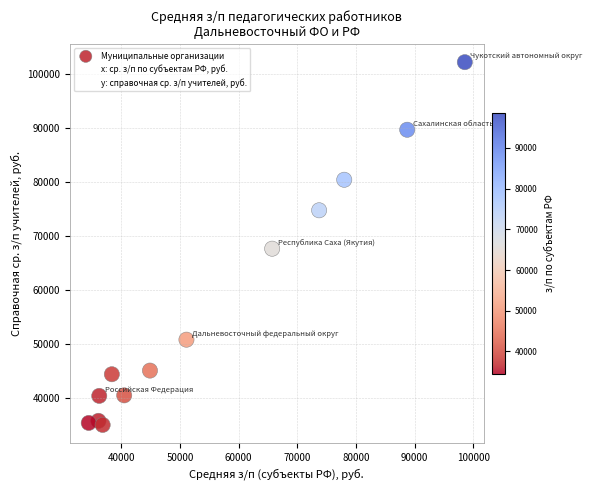

What is the range of X values (max minus min)?

64125.8